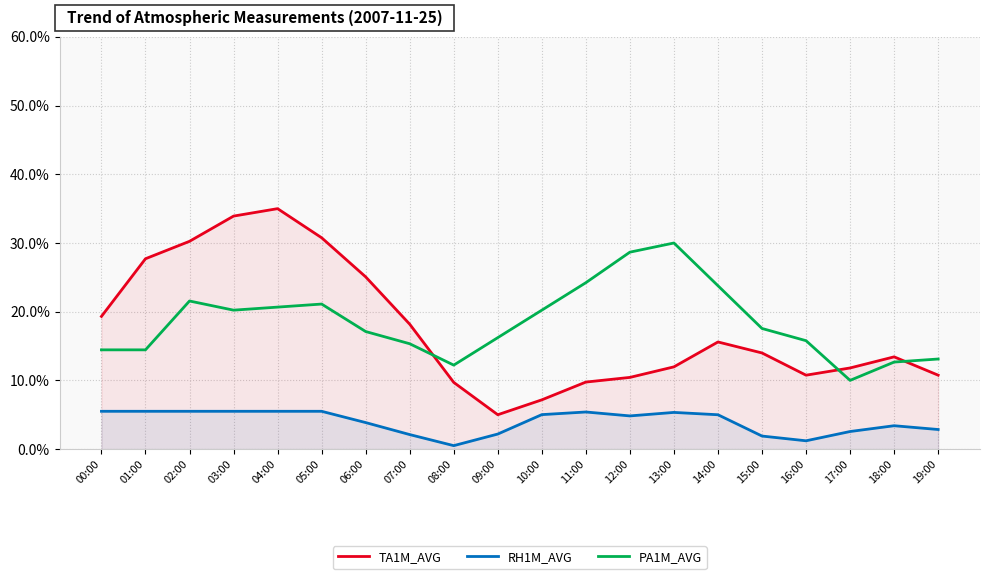

True or false: RH1M_AVG and PA1M_AVG cross at least once.

False